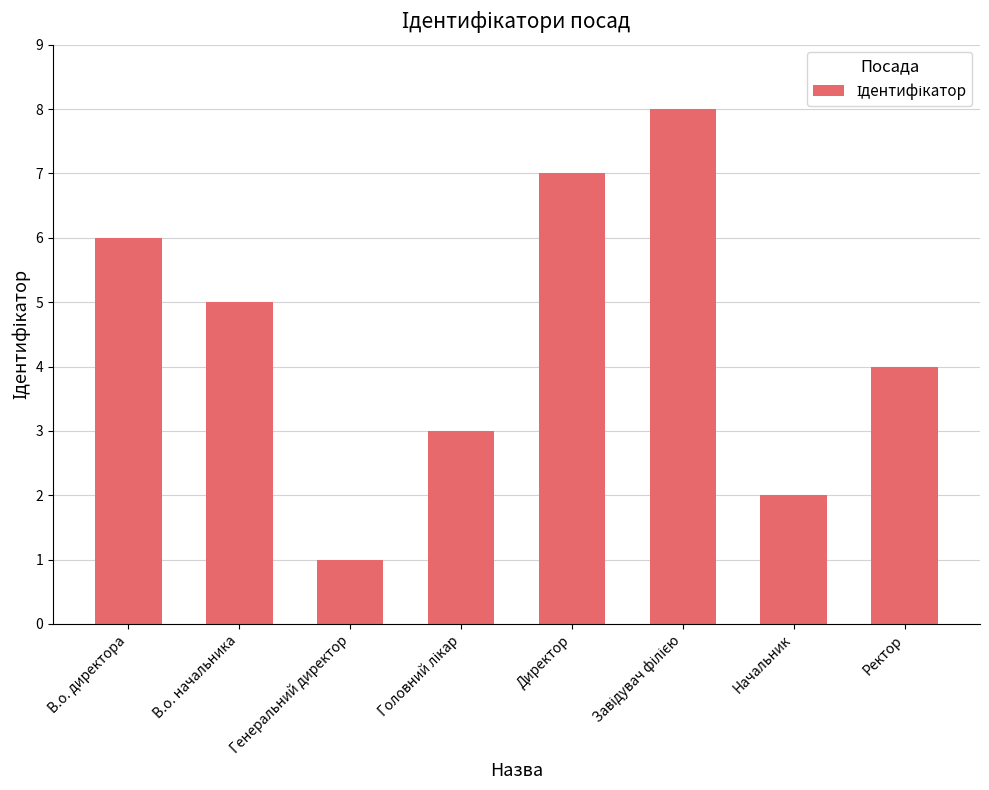

What is the label of the 2nd bar from the left?

В.о. начальника